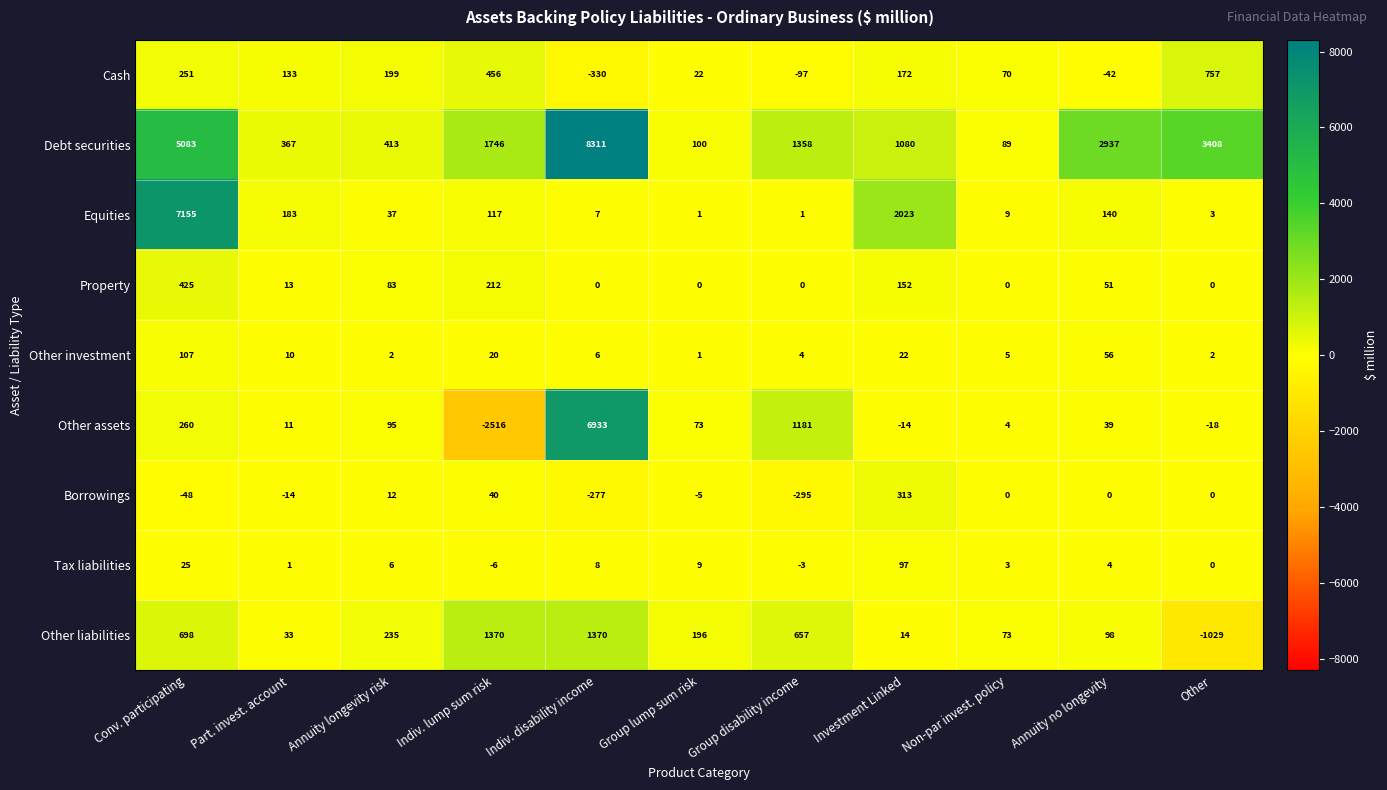

What is the difference between the highest and lowest values at Part. invest. account?

381